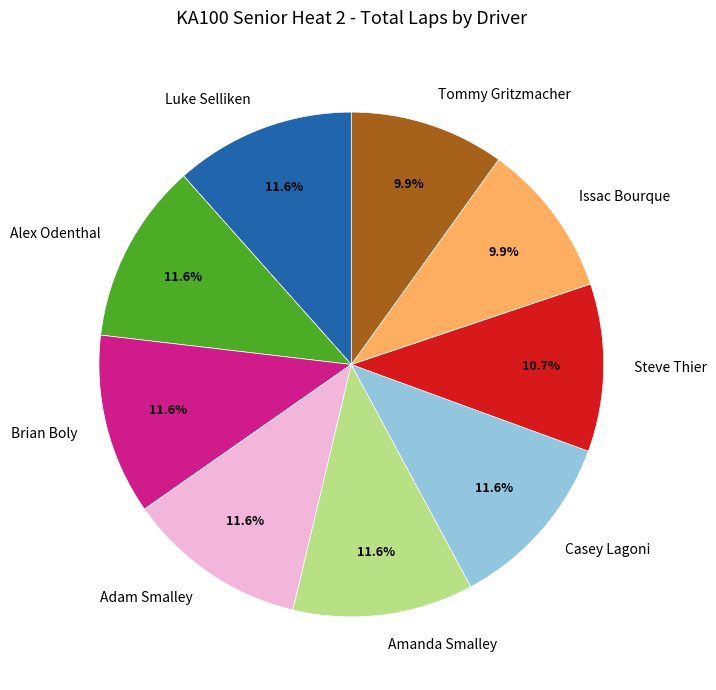

True or false: Alex Odenthal accounts for 20% of the total.

False